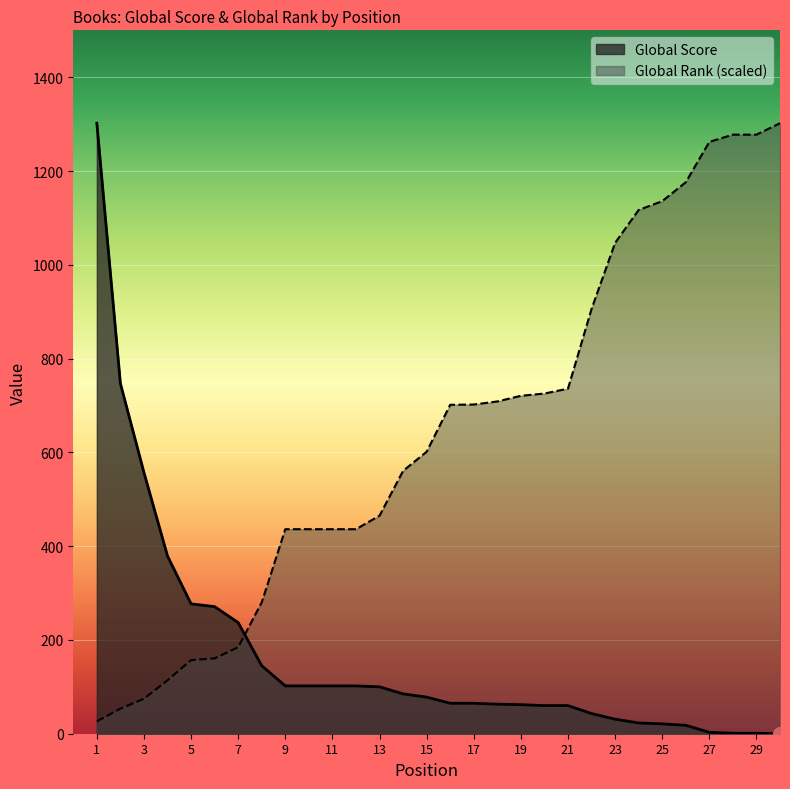

What is the value of the Global Rank (scaled) point at the 25th from the left?

1135.7